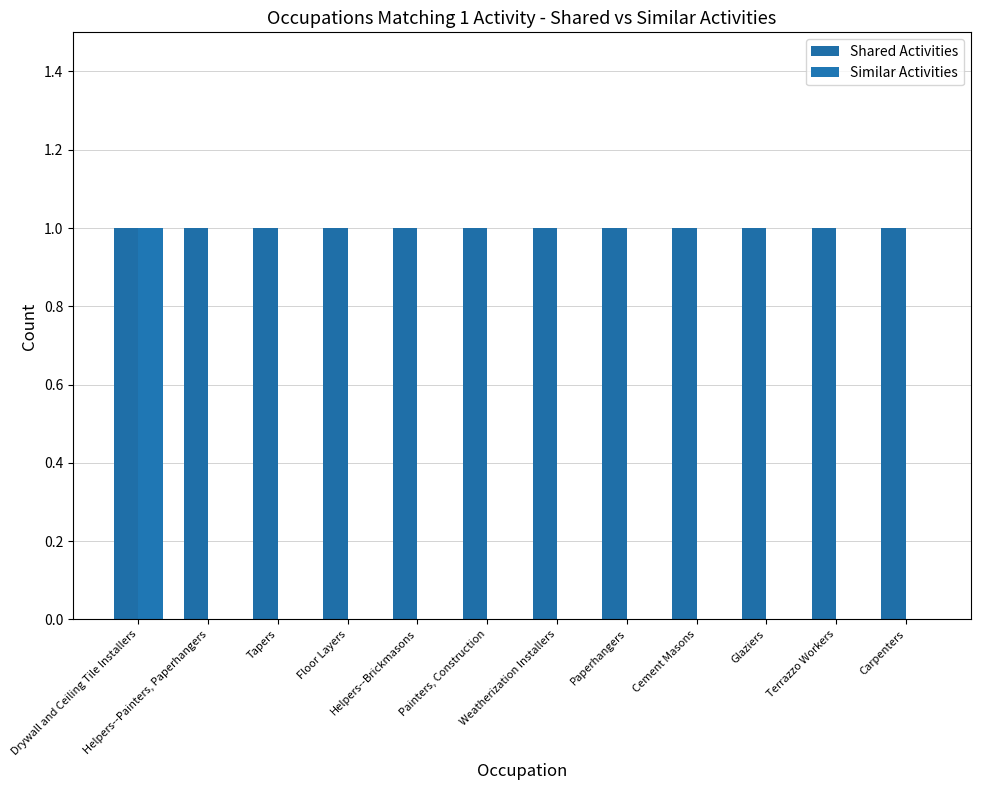

How many groups of bars are there?

12